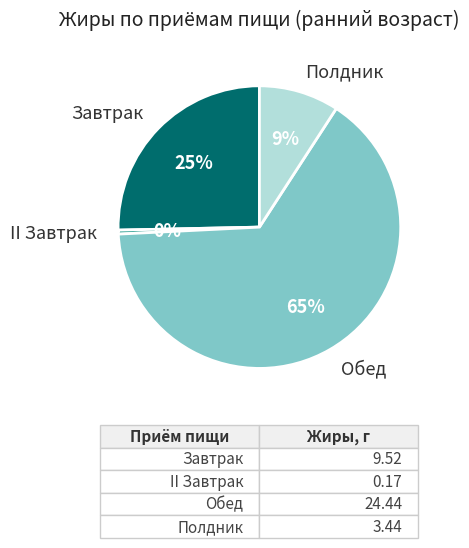

True or false: Полдник accounts for 2% of the total.

False